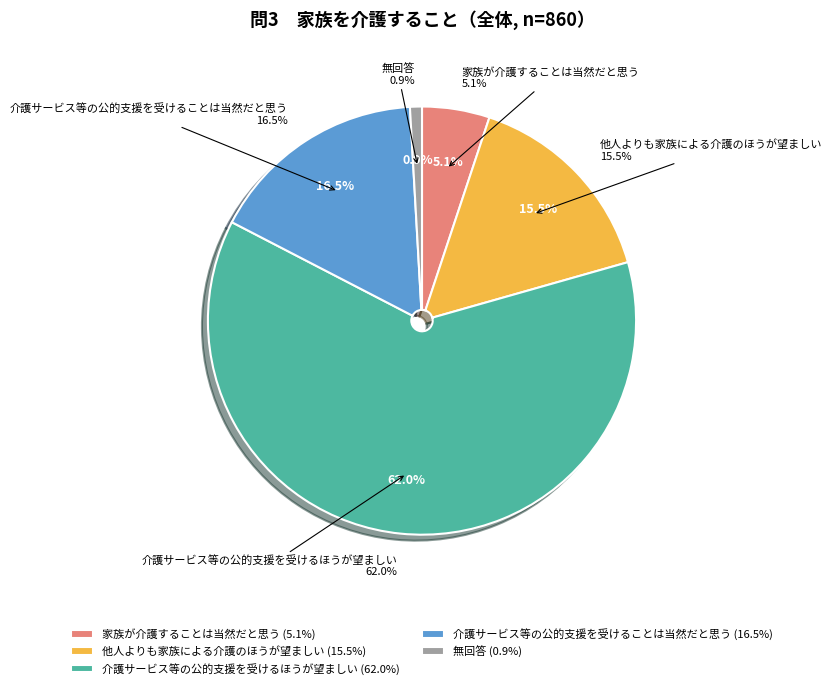

Rank the categories by value from lowest to highest.

無回答, 家族が介護することは当然だと思う, 他人よりも家族による介護のほうが望ましい, 介護サービス等の公的支援を受けることは当然だと思う, 介護サービス等の公的支援を受けるほうが望ましい